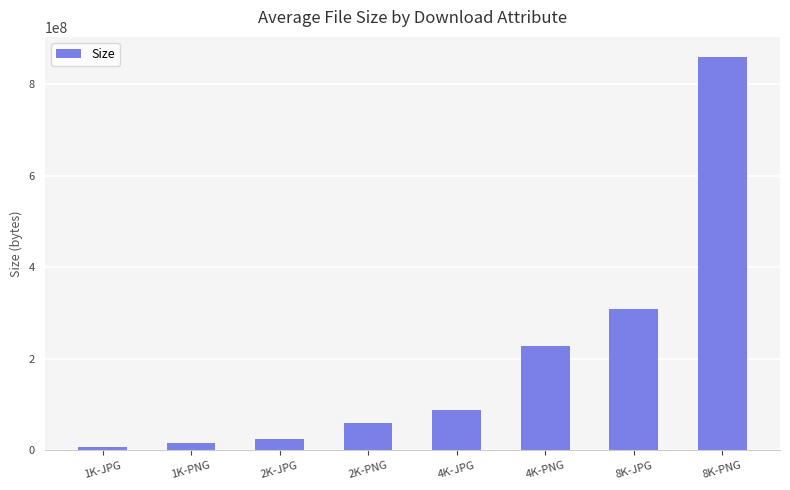

What is the approximate value at 2K-PNG?

59877238.6